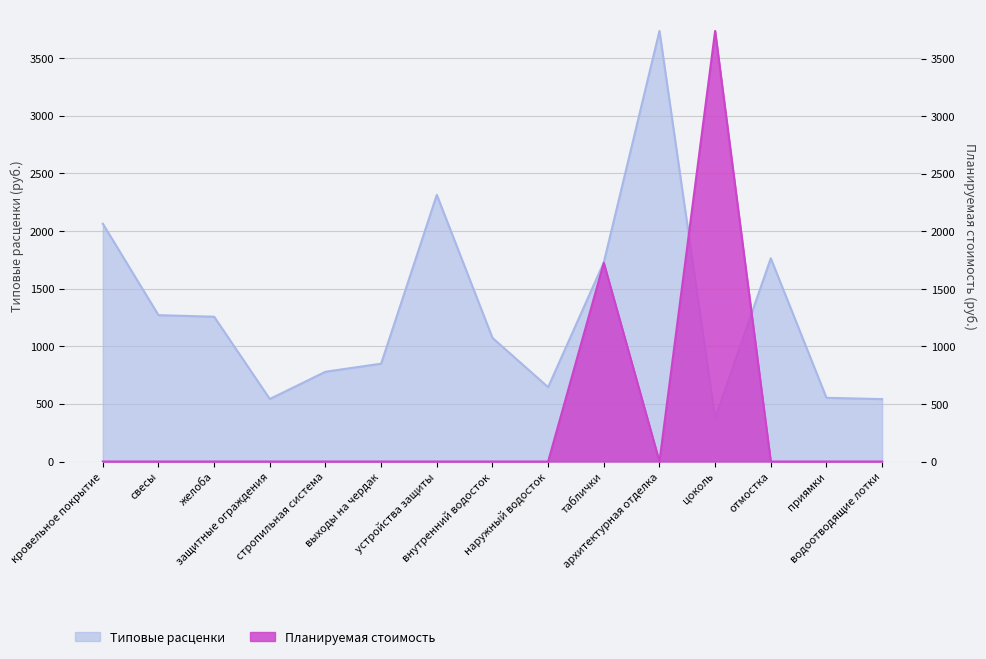

Rank the series by their maximum value, from highest to lowest.

Планируемая стоимость, Типовые расценки